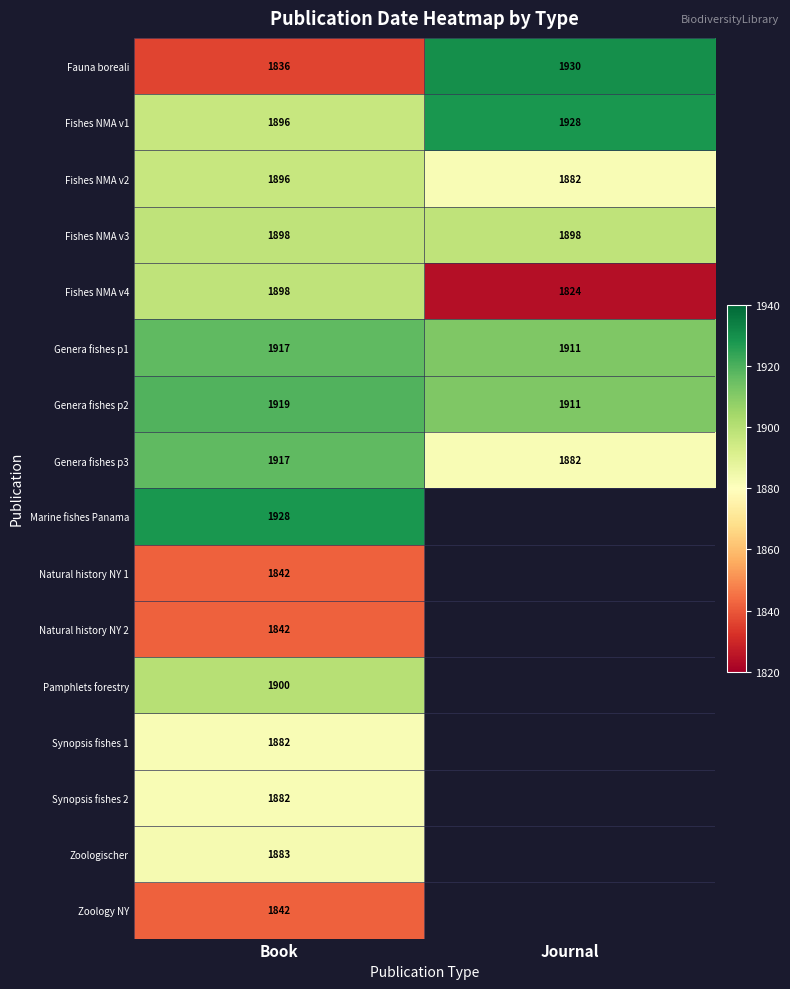

What is the sum of all Fishes NMA v4 values?

3722